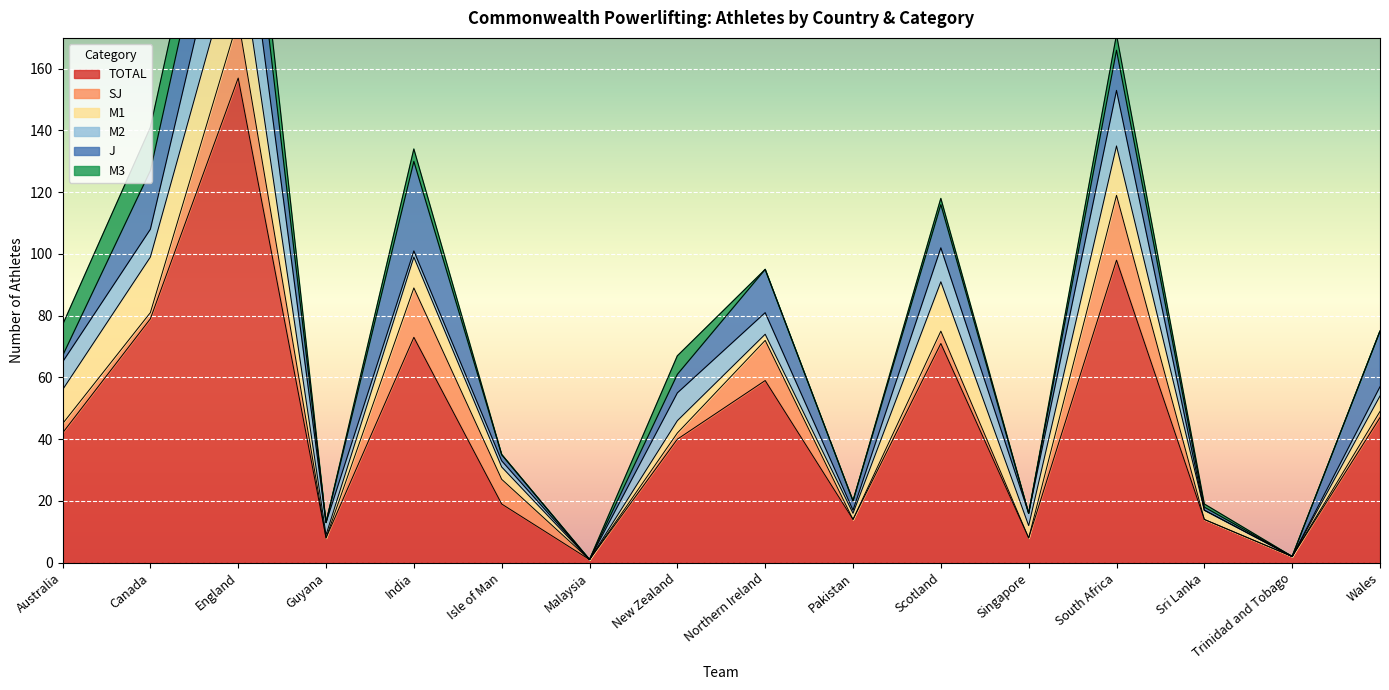

True or false: TOTAL and SJ cross at least once.

False